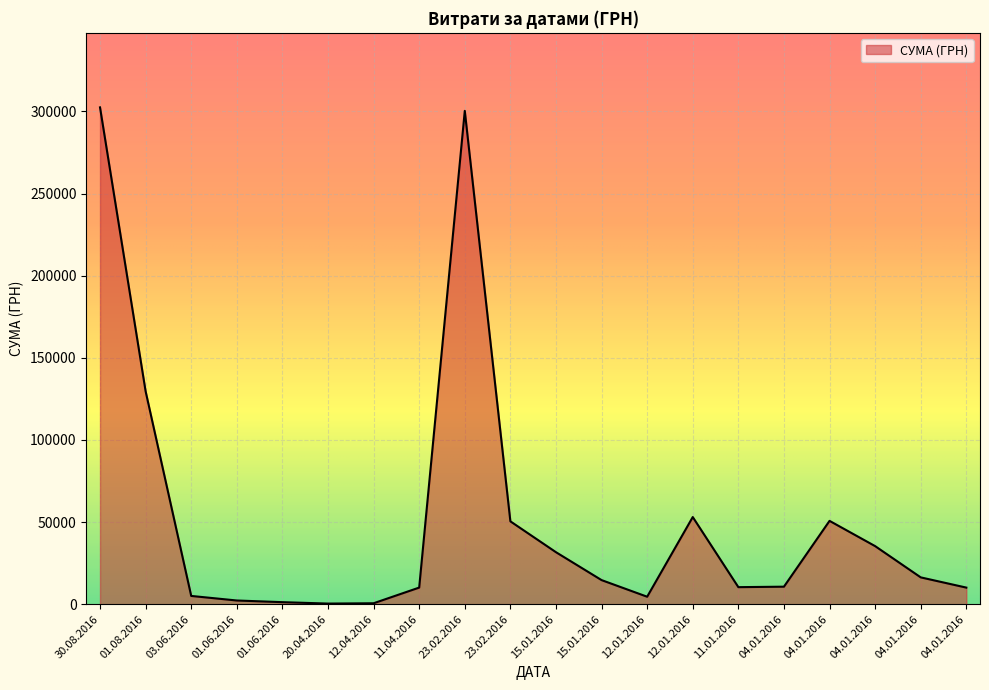

Approximately how many times larger is the value at 04.01.2016 compared to 15.01.2016?

1.6